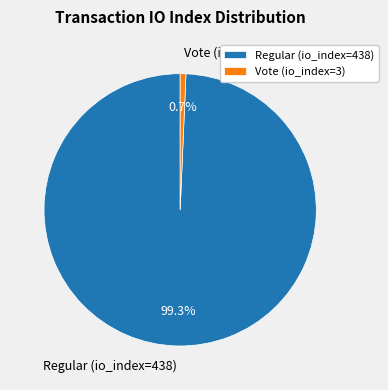

How many slices are in this pie chart?

2